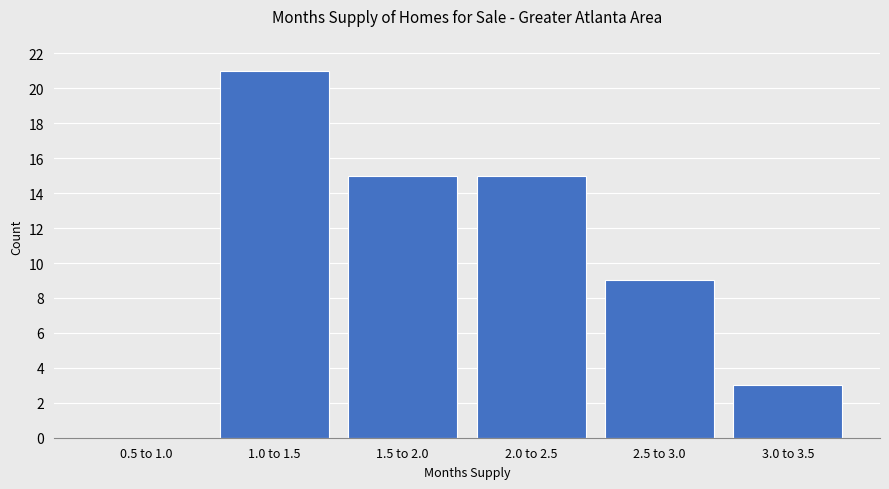

Reading left to right, extract all data points from this chart.

0.5 to 1.0=0	1.0 to 1.5=21	1.5 to 2.0=15	2.0 to 2.5=15	2.5 to 3.0=9	3.0 to 3.5=3